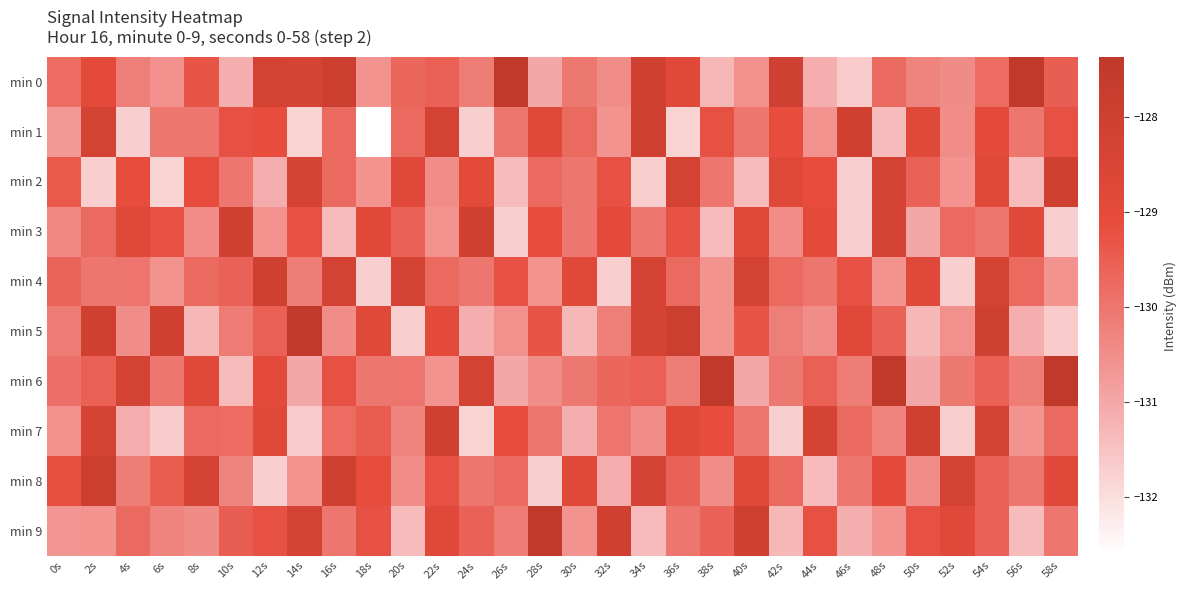

At which category does the chart reach its minimum across all series?

18s